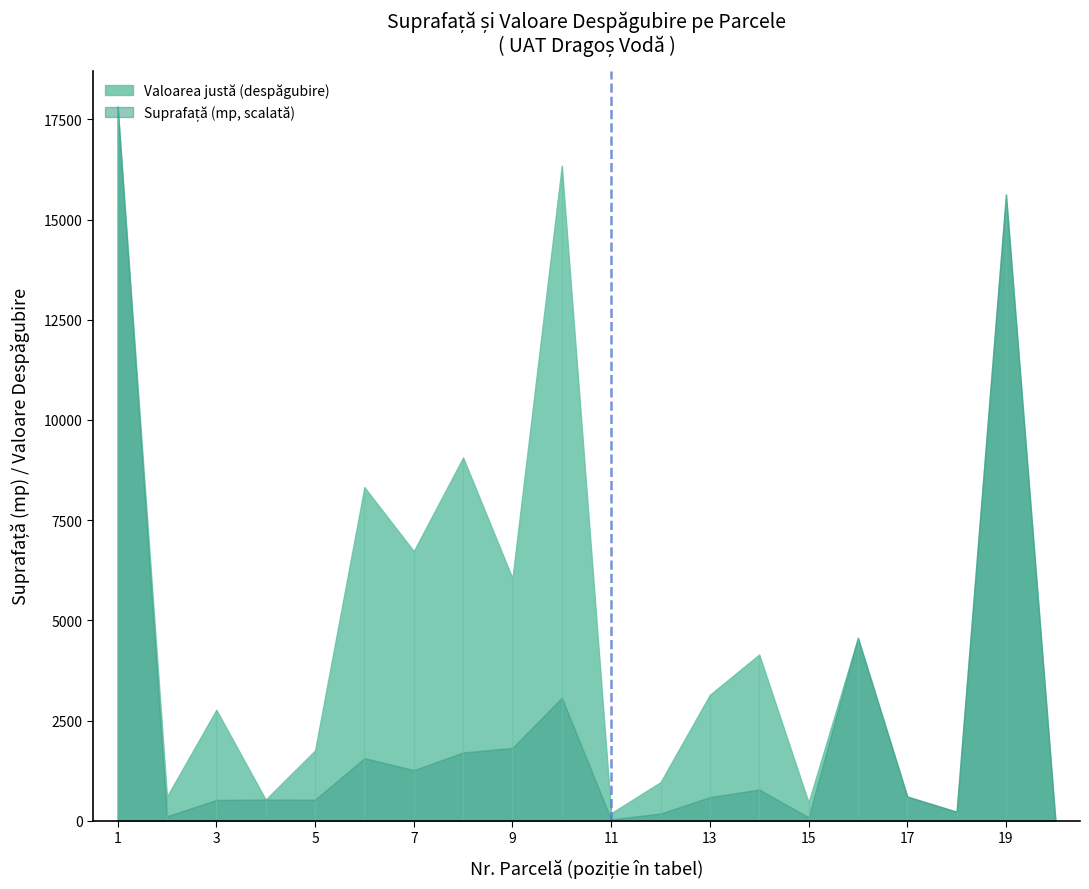

At which label does Suprafață (mp) reach its minimum?

11